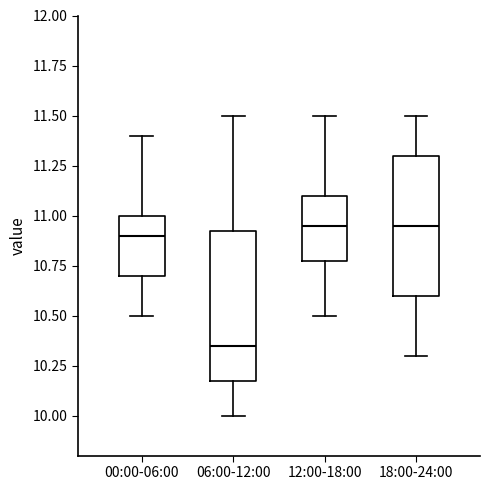

Which box is the tallest, from its lower edge to its upper edge?

06:00-12:00